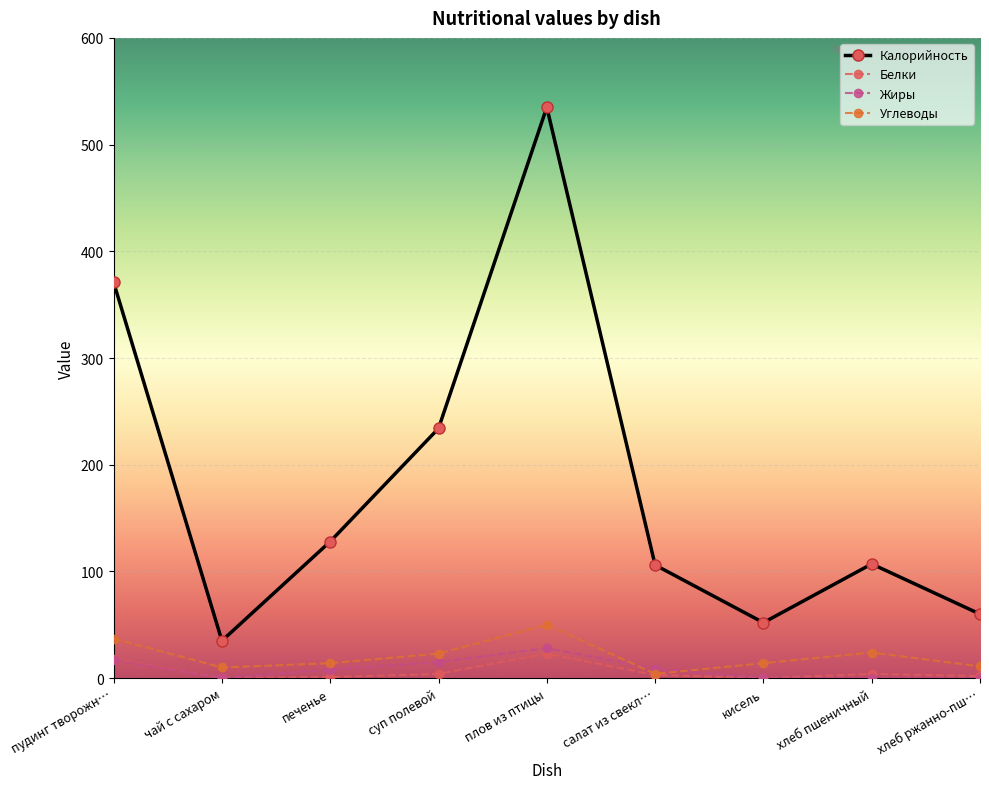

Between чай с сахаром and хлеб пшеничный, which series saw the biggest shift?

Калорийность